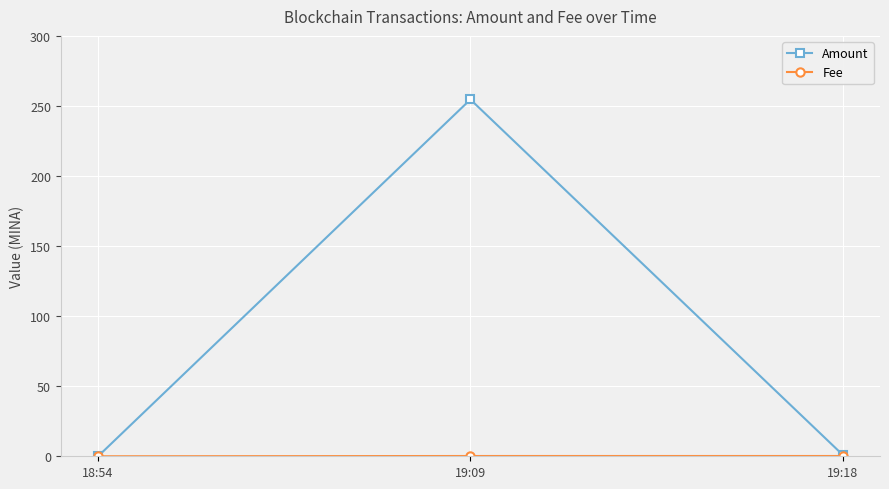

What is the label of the 1st point from the right?

19:18